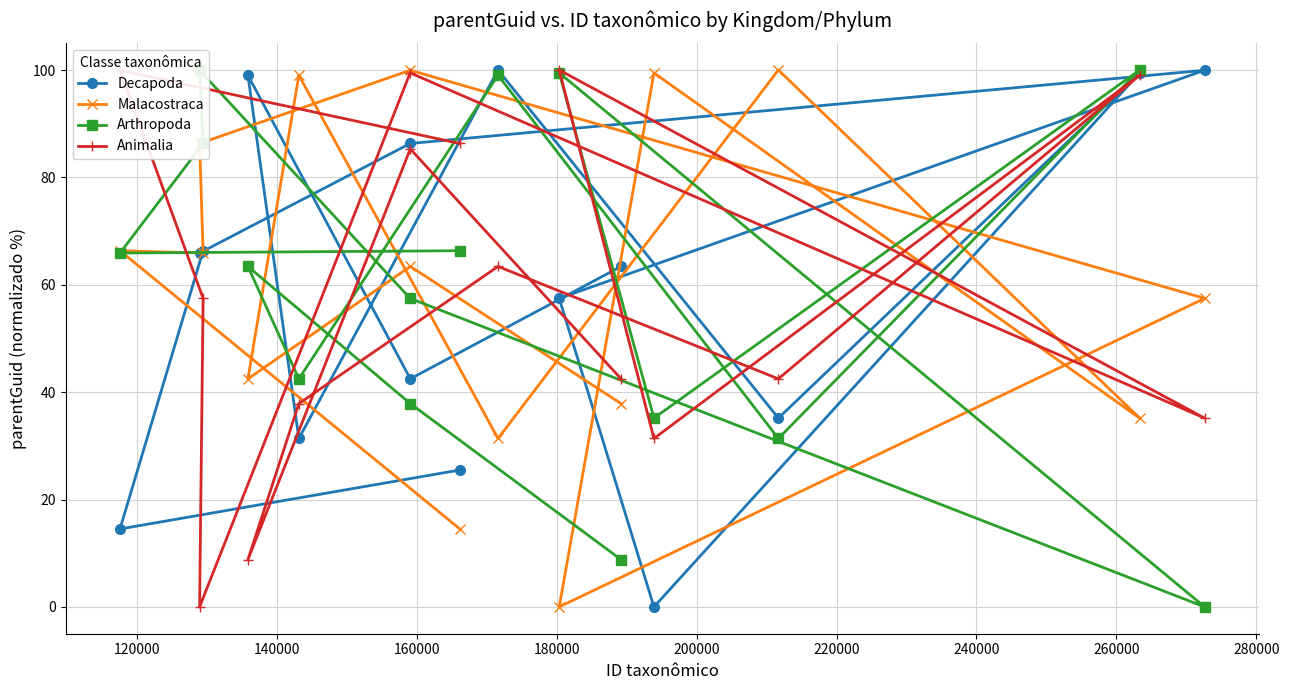

In Animalia, how many points are lower than both neighbors (excluding endpoints)?

5